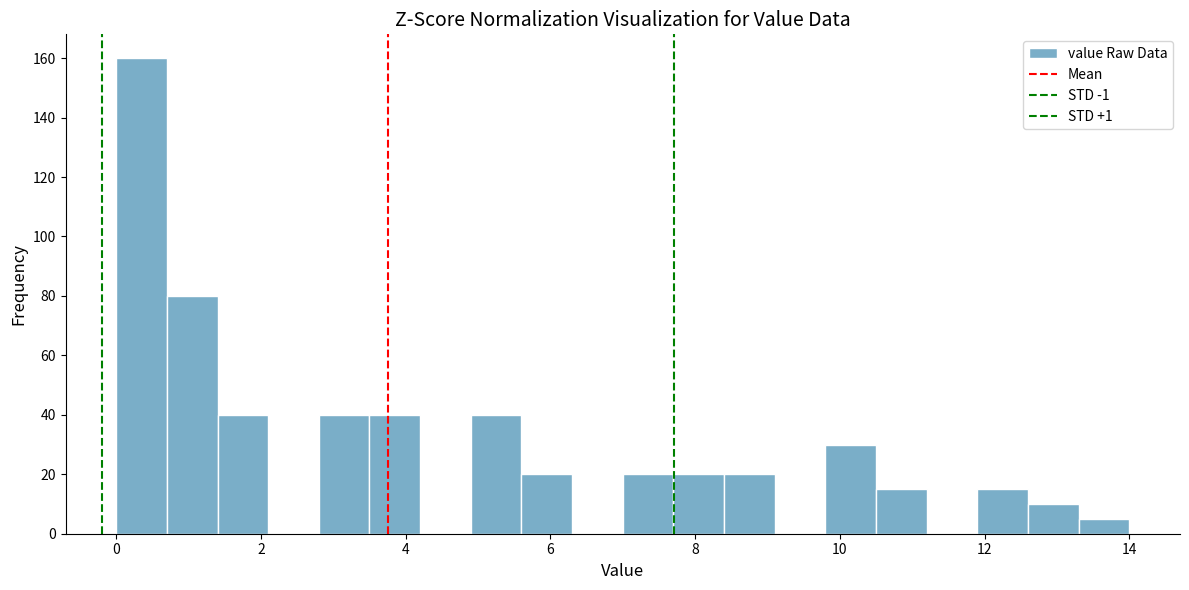

Around what value on the x-axis is the tallest bar? Give the approximate position of its centre, as read against the axis.

0.4